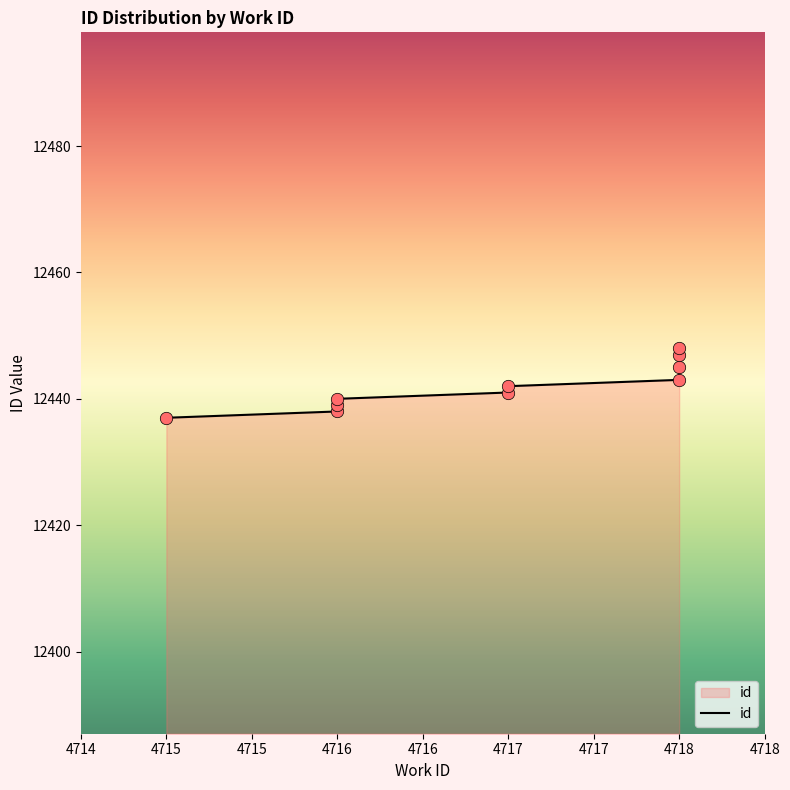

Between 4716 and 4718, which is larger?

4718